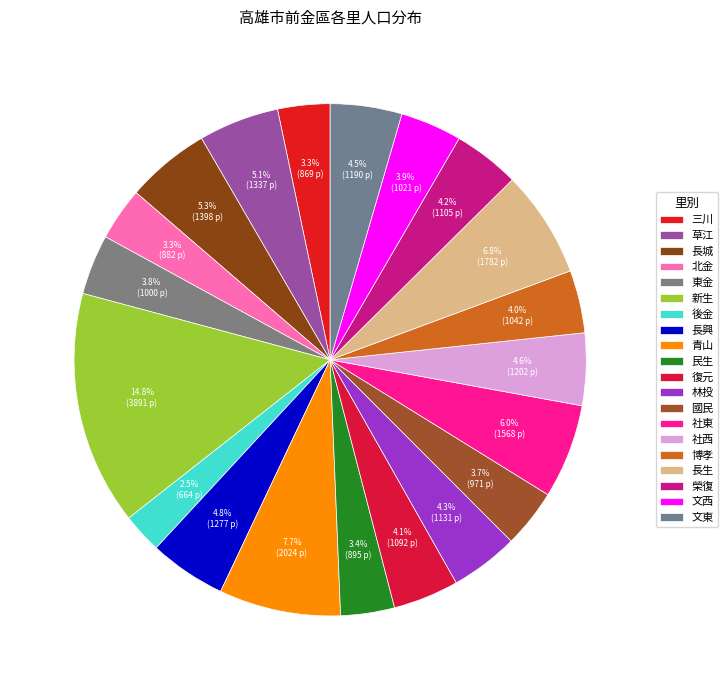

The 復元 slice represents 11% of the pie. True or false?

False